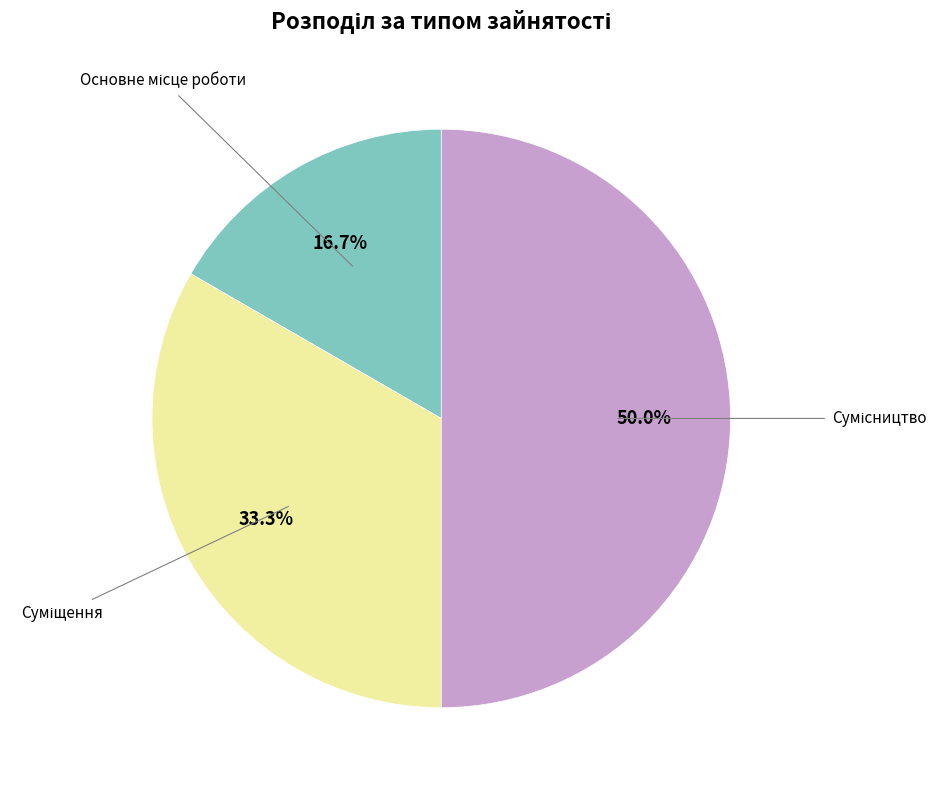

Which slice is the largest?

Сумісництво